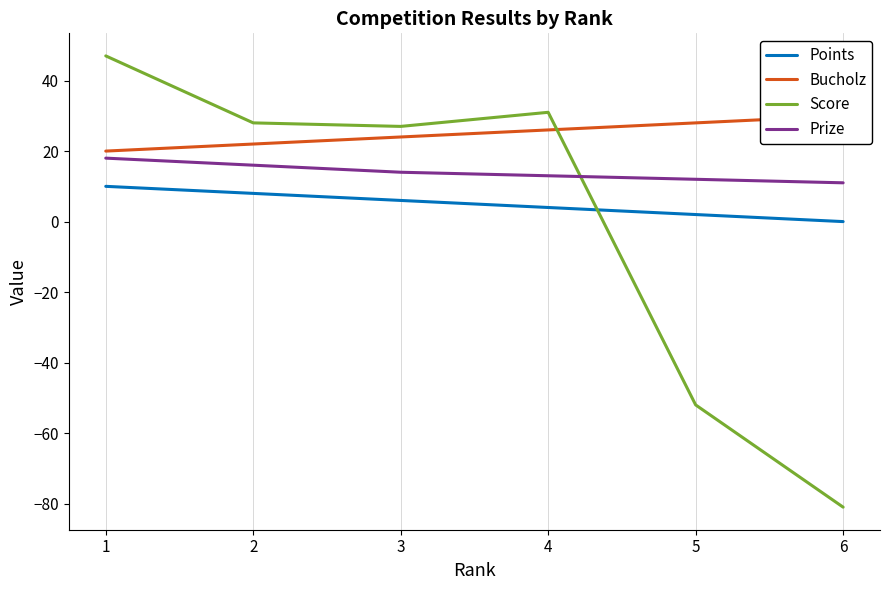

What is the average value of the Bucholz series?

25